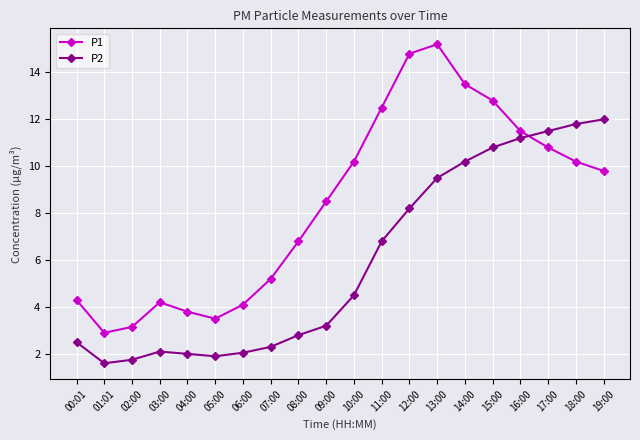

At how many categories does at least one series exceed 3?

19